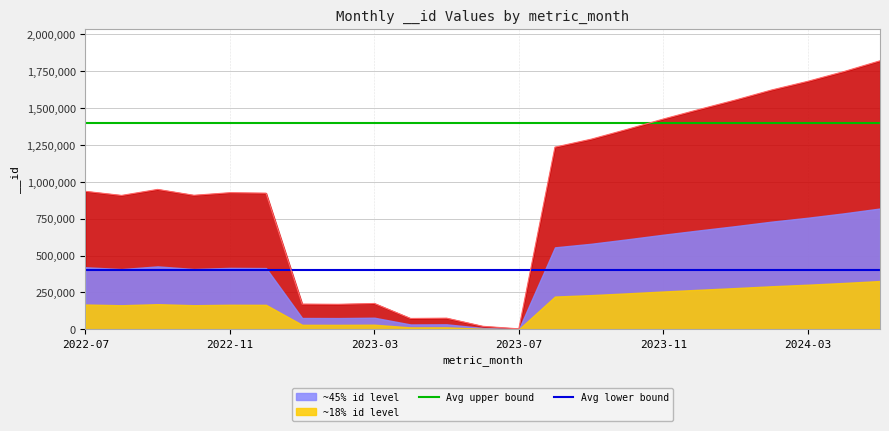

What is the value of the Avg lower bound point at the 13th from the left?

400000